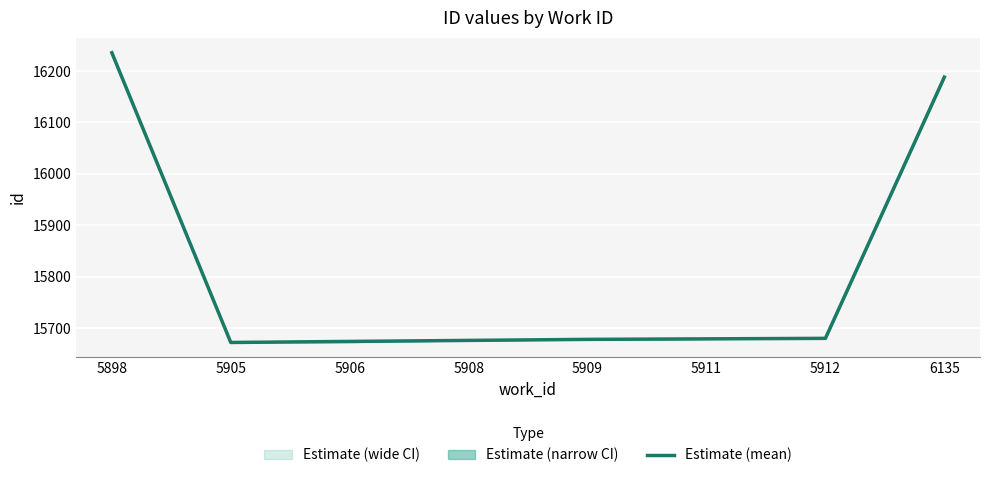

How many lines are shown in the chart?

1